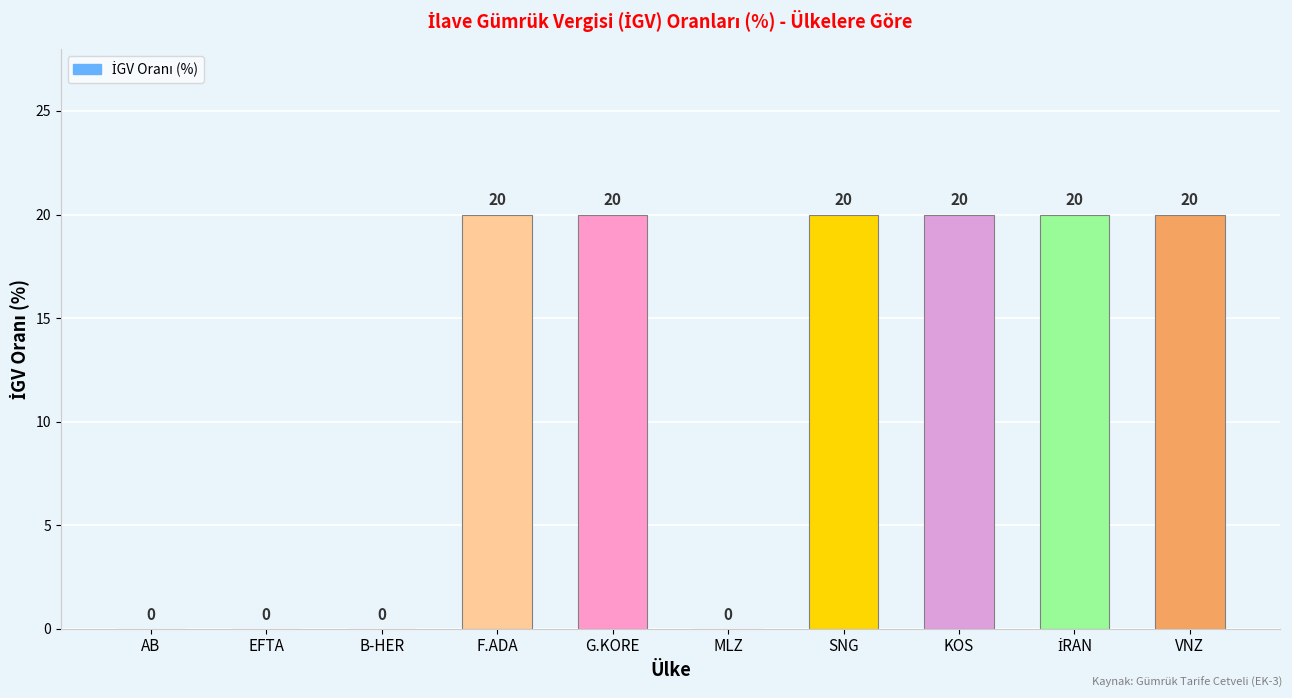

How many distinct data groups are displayed?

1